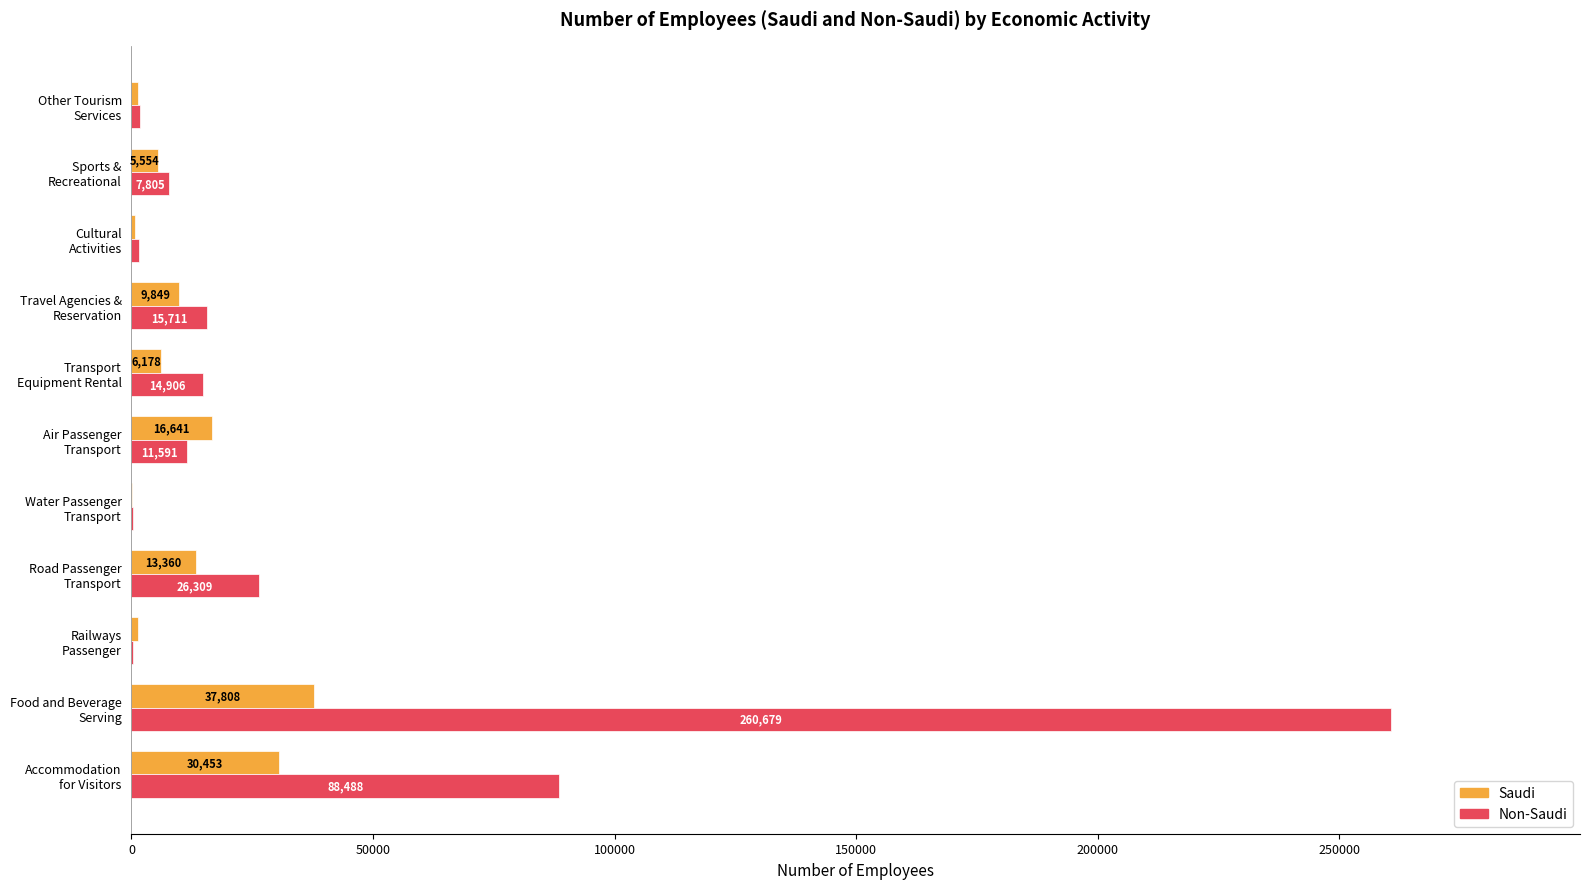

Which series has the largest total across all categories?

Non-Saudi